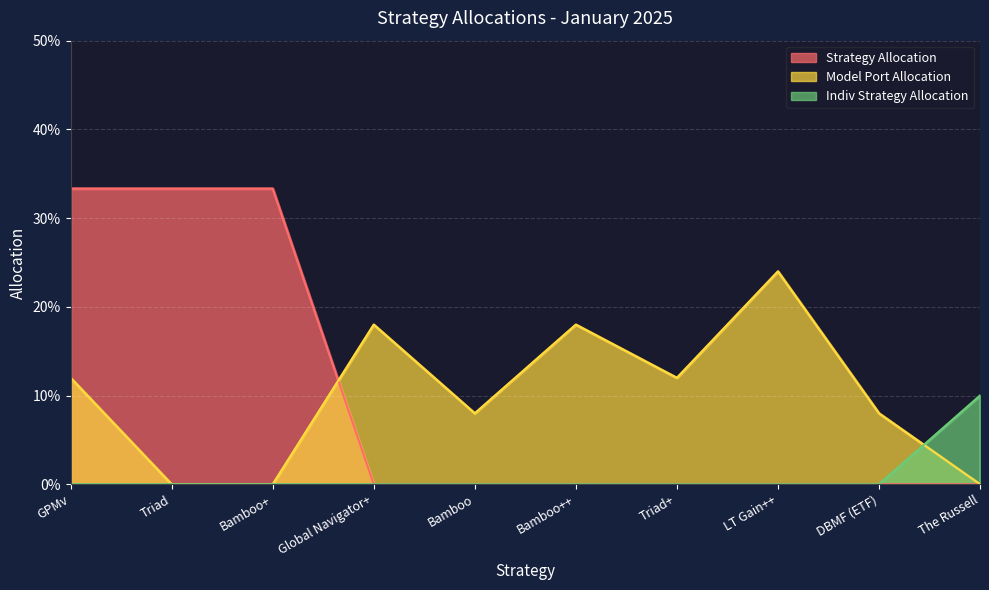

Which series has the largest total across all categories?

Strategy Allocation